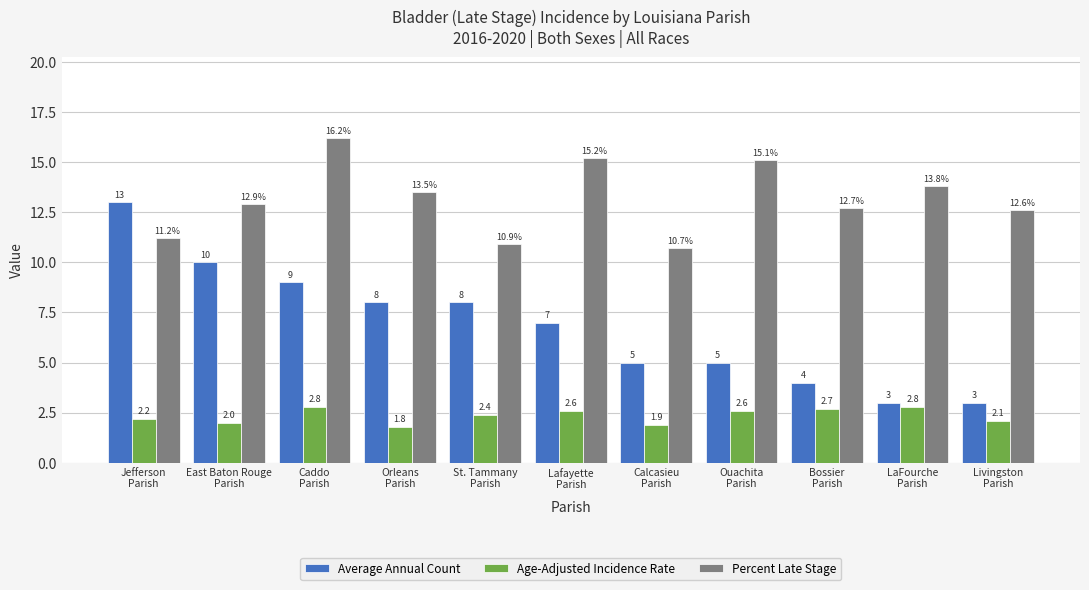

How many Age-Adjusted Incidence Rate values are between 2 and 3?

9